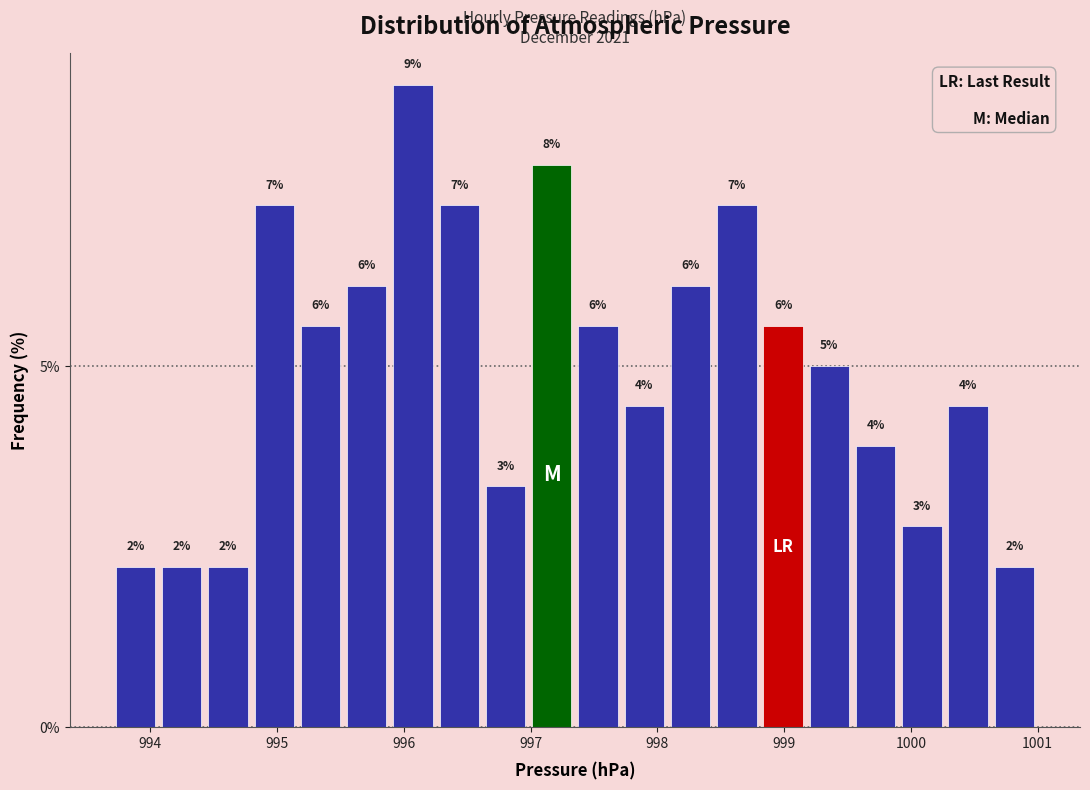

Around what value on the x-axis is the tallest bar? Give the approximate position of its centre, as read against the axis.

996.1